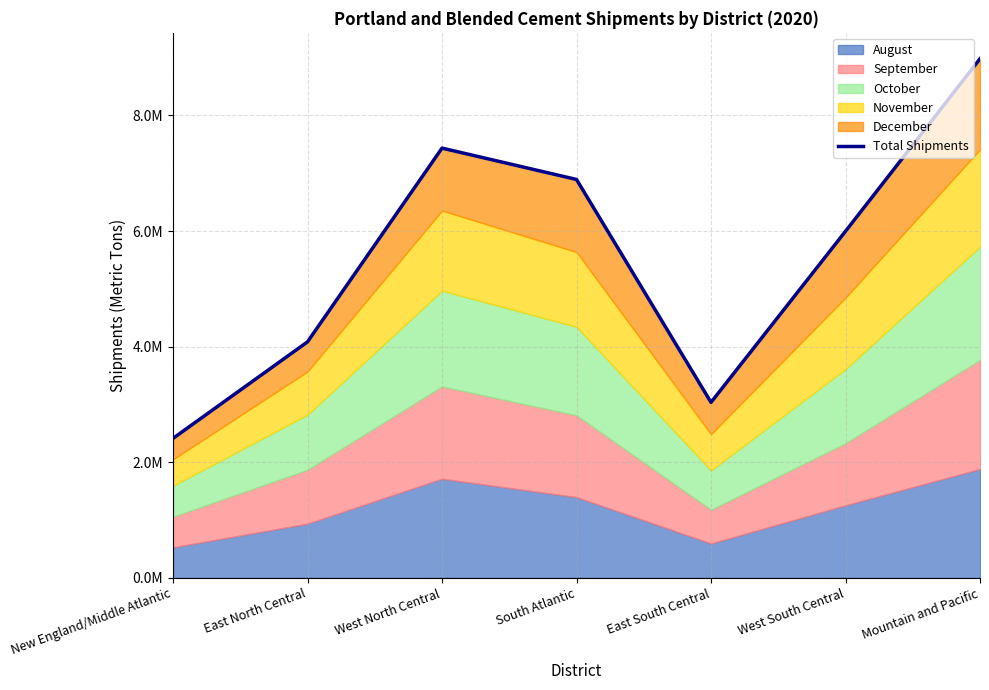

Rank the categories by value from lowest to highest.

New England/Middle Atlantic, East South Central, East North Central, West South Central, South Atlantic, West North Central, Mountain and Pacific